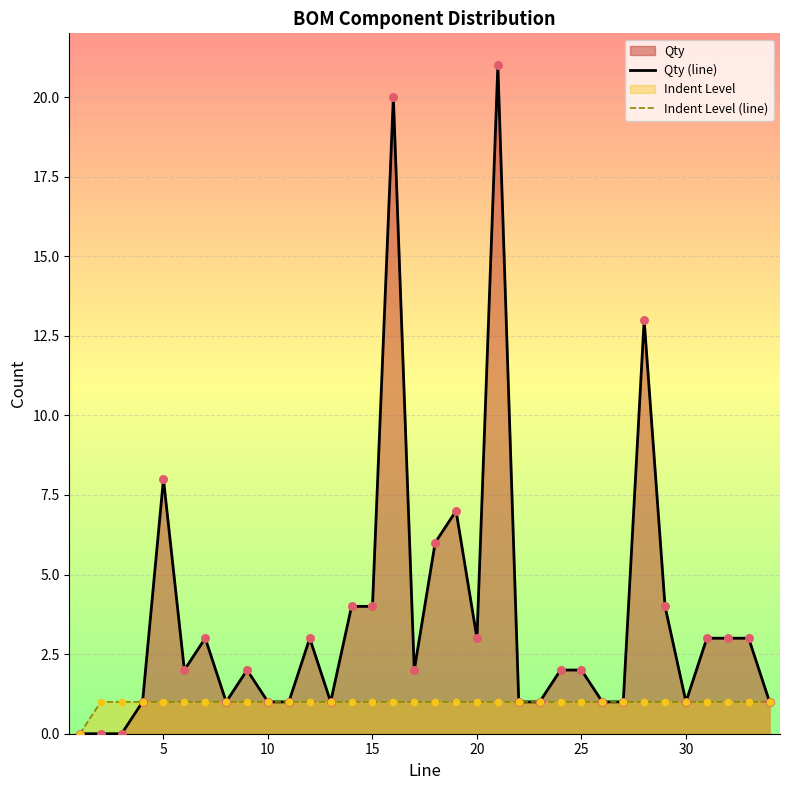

Is the value of Qty (line) at 25 greater than the value of Indent Level (line) at 30?

Yes